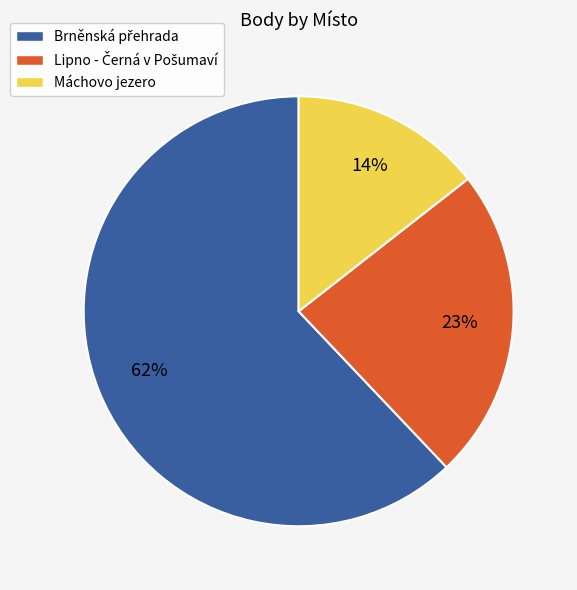

Is there any slice that represents more than half of the pie?

Yes